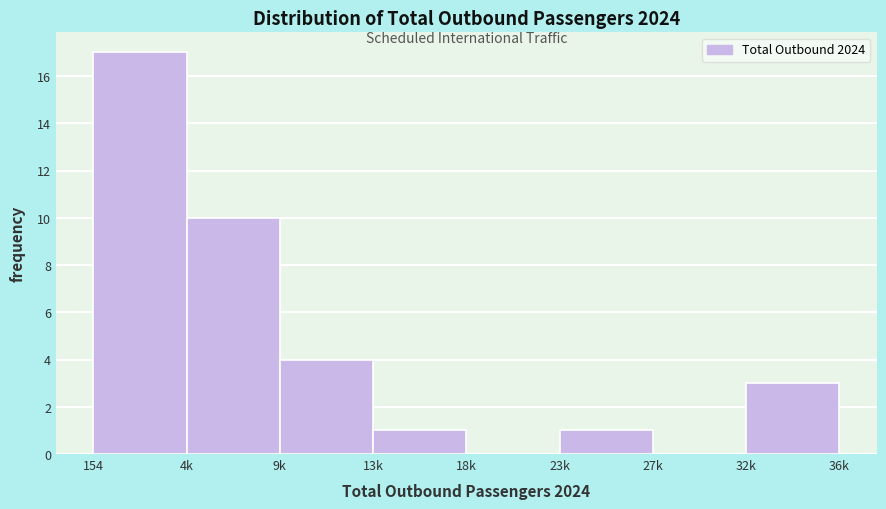

Reading right to left, list all the values displayed in this chart.

32k=3	27k=0	23k=1	18k=0	13k=1	9k=4	4k=10	154=17